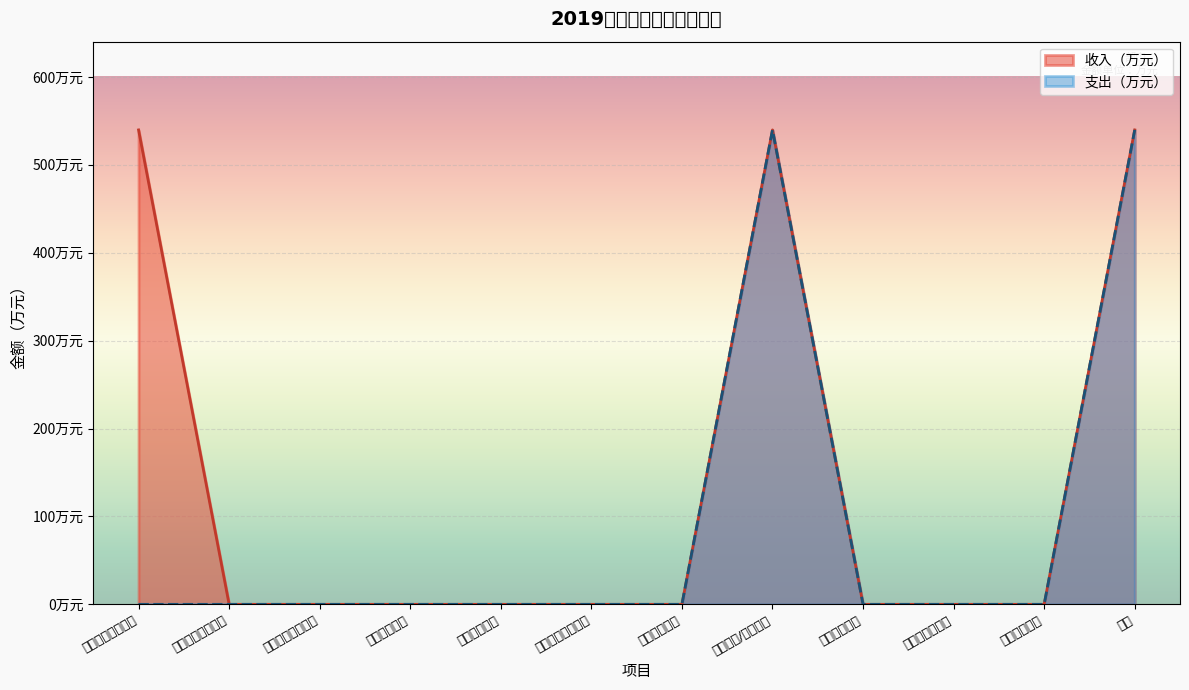

List the series in order of their peak value, highest first.

支出（万元）, 收入（万元）